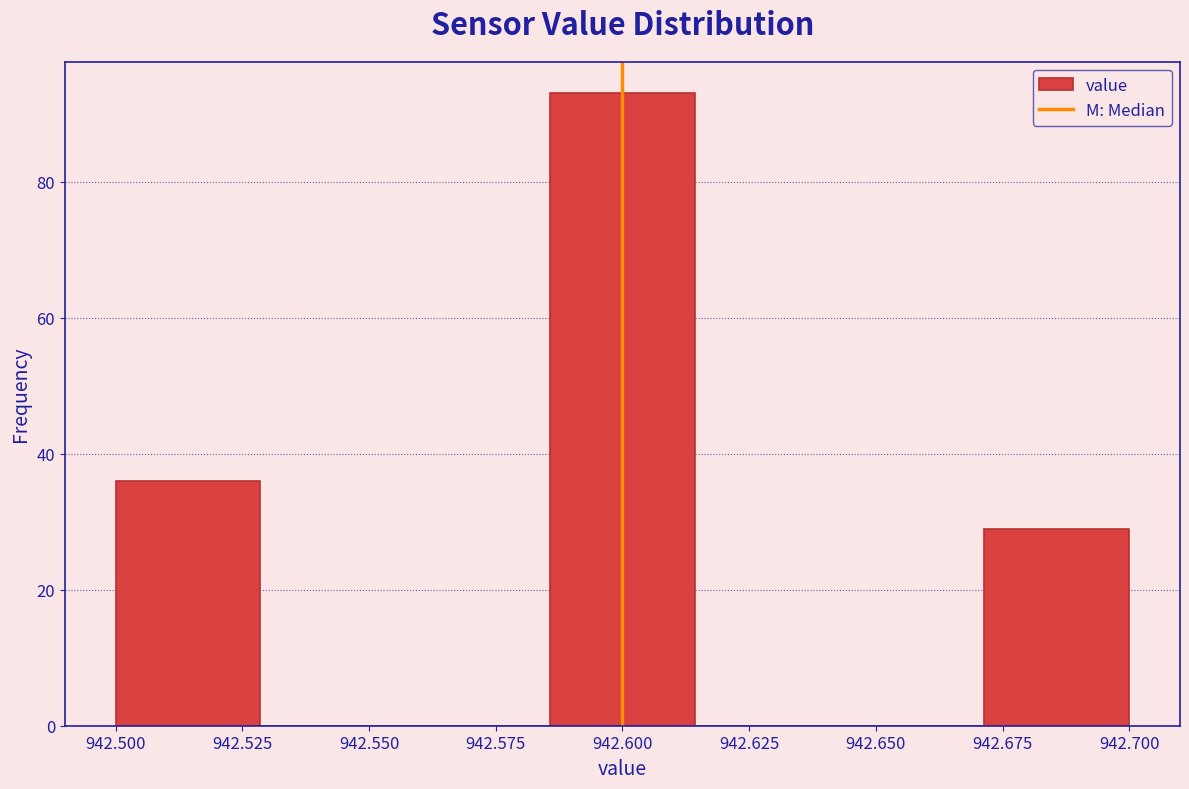

How tall is the bar that spans 942.500 to 942.530 on the x-axis? Neither the bar edges nor the heights are printed on the chart, so give them approximately, as read against the axes.

36